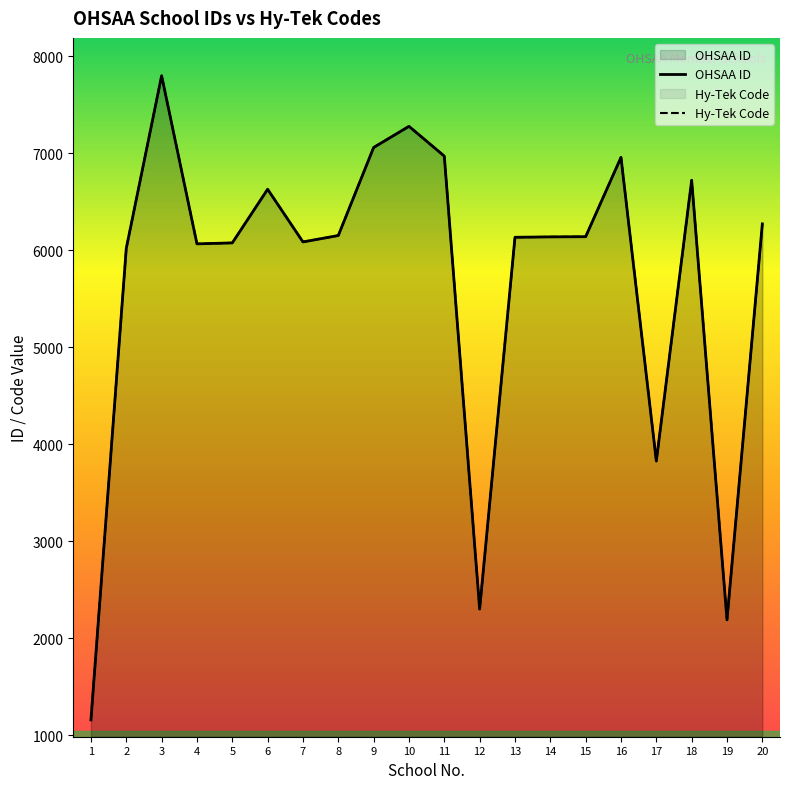

At which label is OHSAA ID closest to 4478?

17